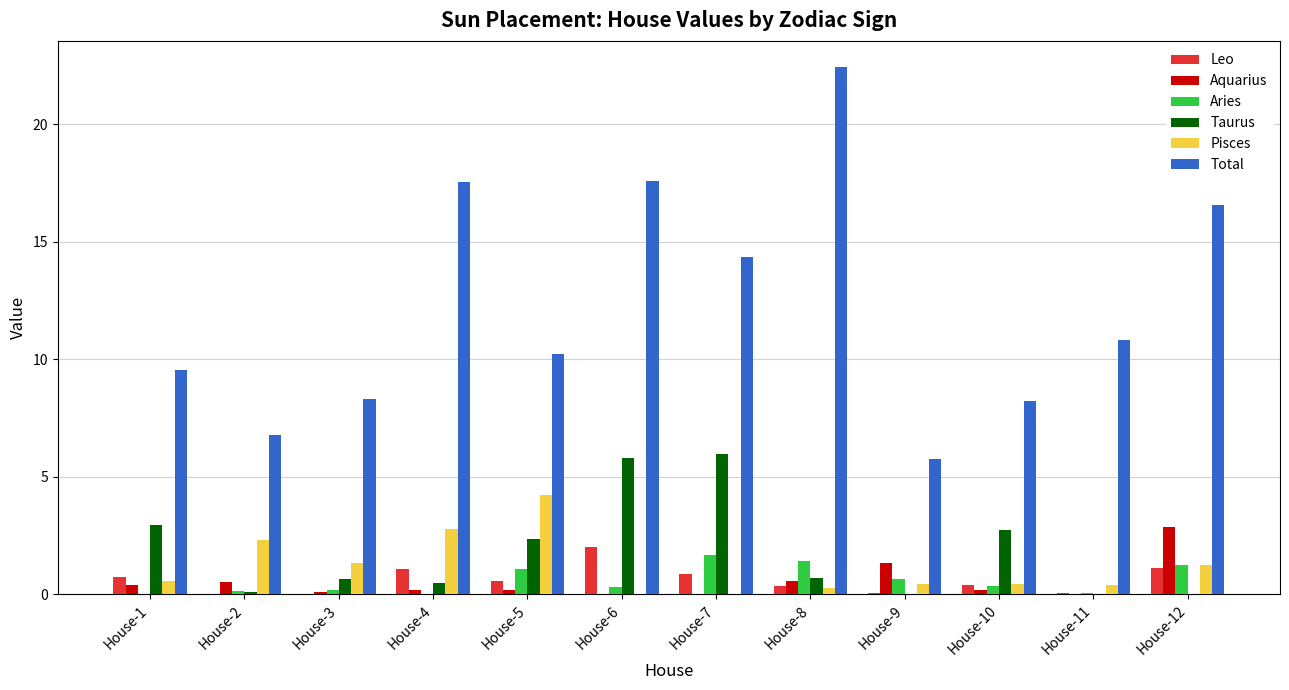

Read the Pisces value at House-4.

2.8